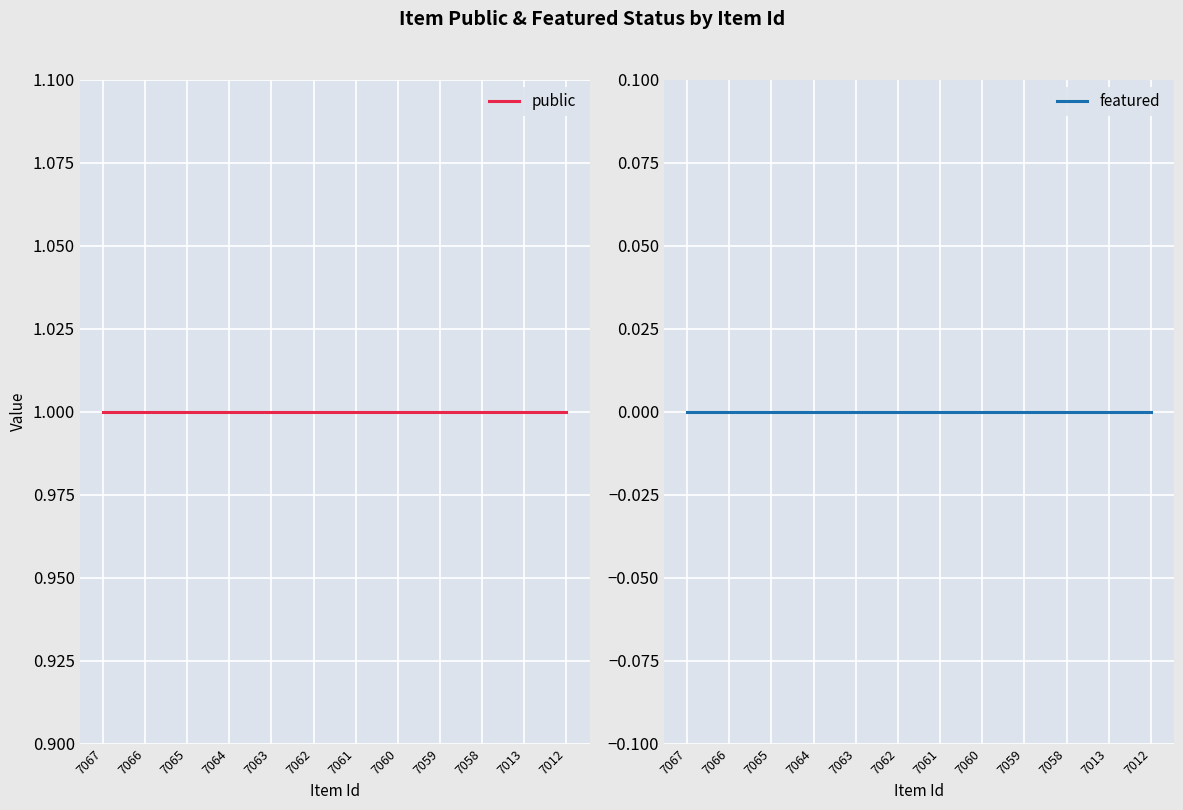

At which category is the sum across all series the highest?

7067